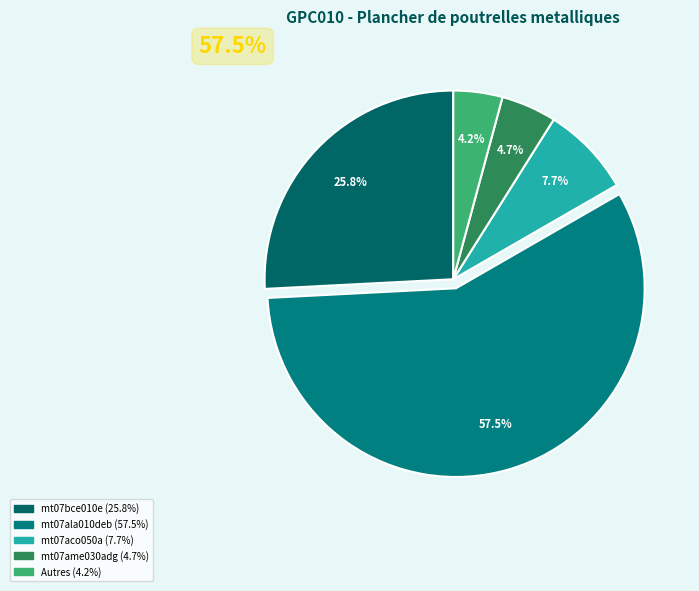

Is there any slice that represents more than half of the pie?

Yes